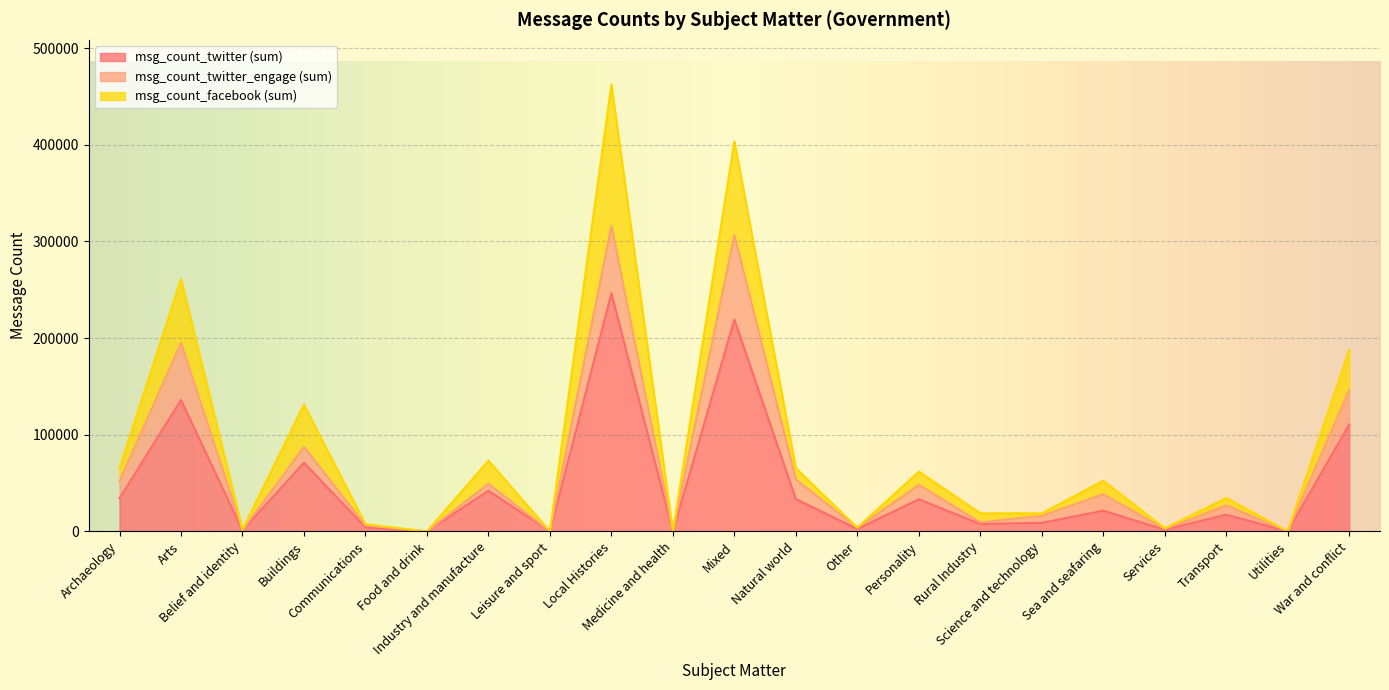

List the series in order of their peak value, lowest first.

msg_count_twitter (sum), msg_count_twitter_engage (sum), msg_count_facebook (sum)